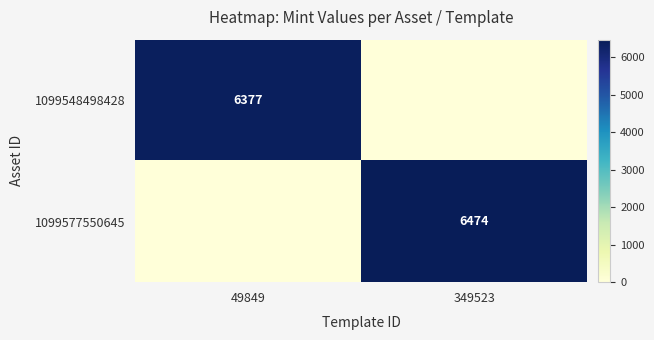

How many series are shown in this chart?

2